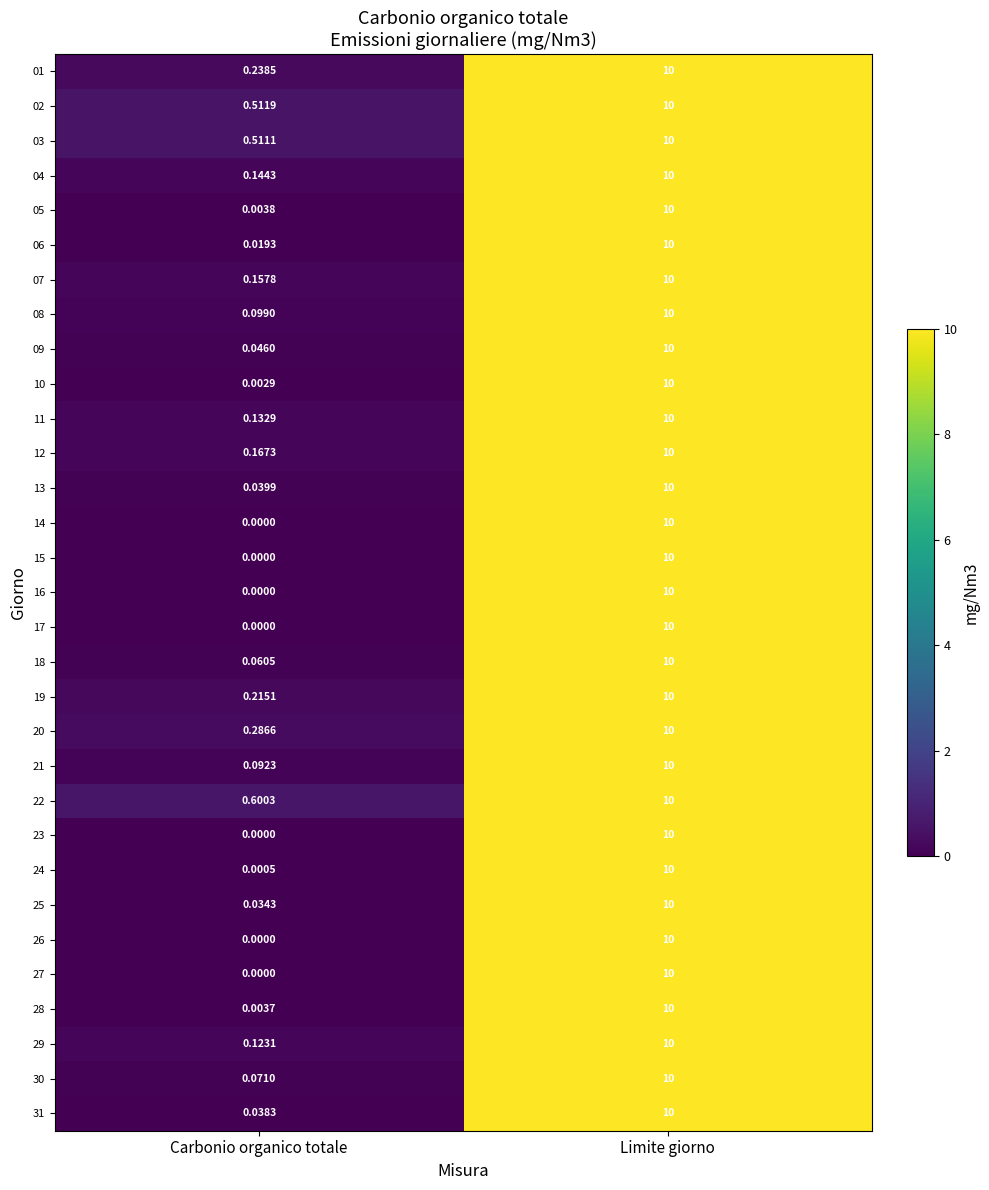

What is the total value across all series at Carbonio organico totale?

3.6